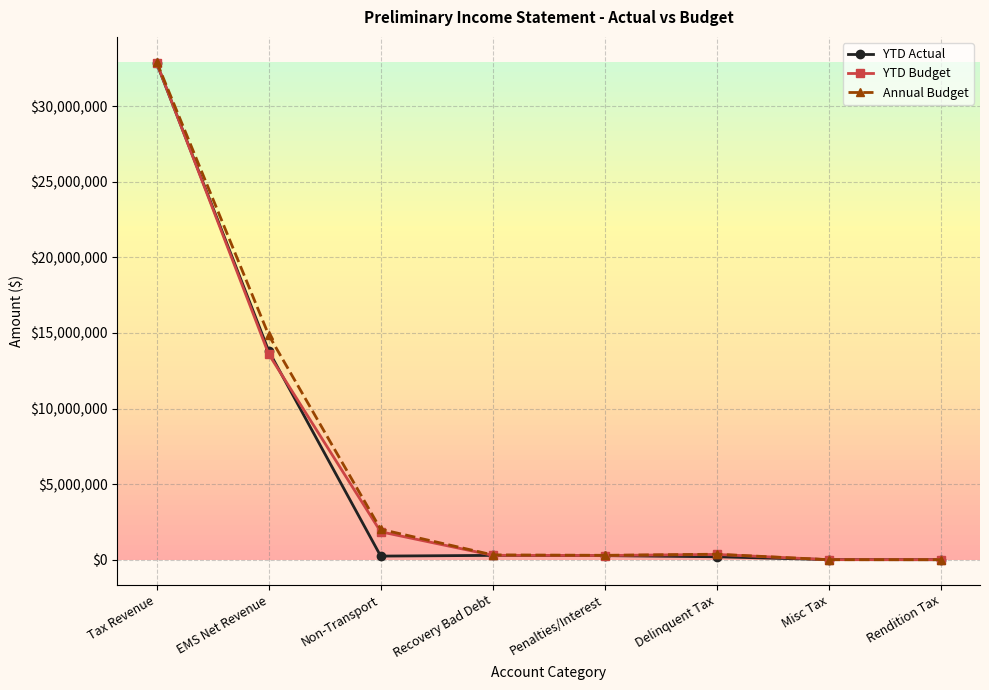

True or false: Annual Budget has a value of 21959833.5 at Rendition Tax.

False